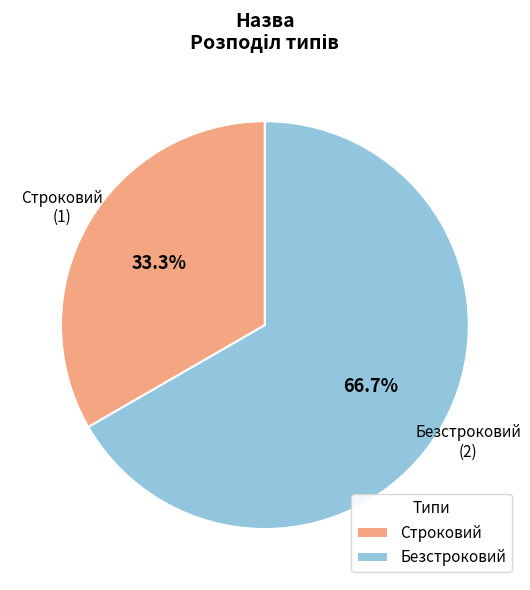

To the nearest percent, what is the average slice percentage?

50%